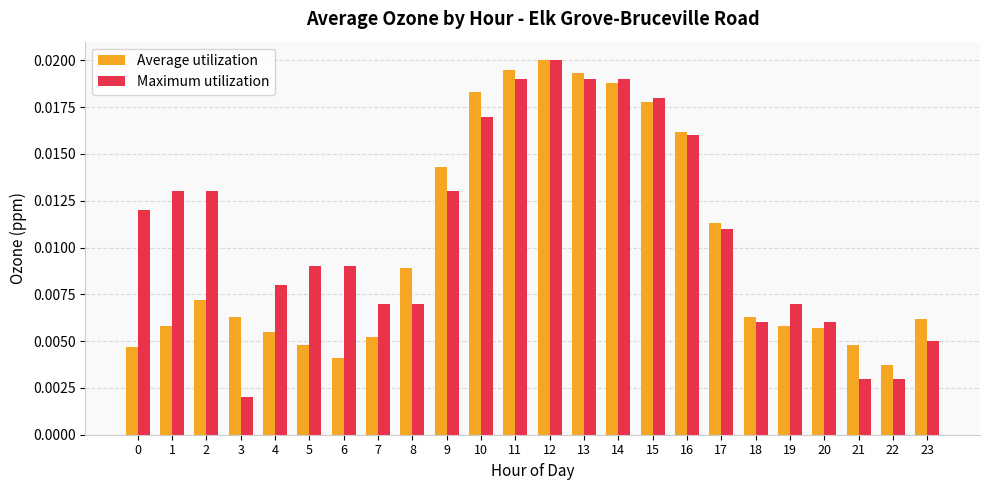

Rank the series at 23 from lowest to highest value.

Maximum utilization, Average utilization